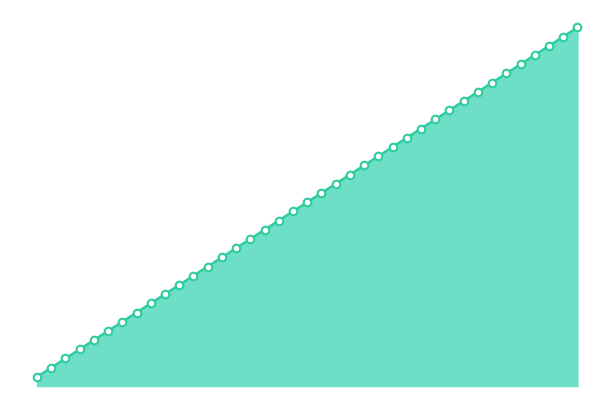

What is the ratio of the value at 211501010018 to the value at 211501010011?

1.2